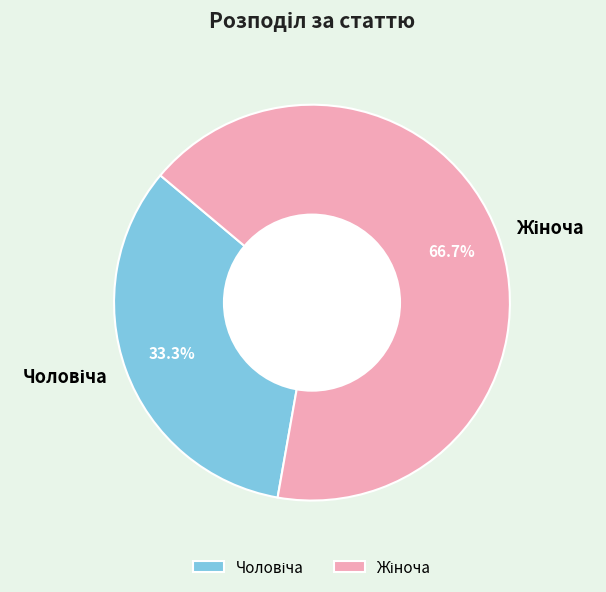

Does any single category account for the majority?

Yes